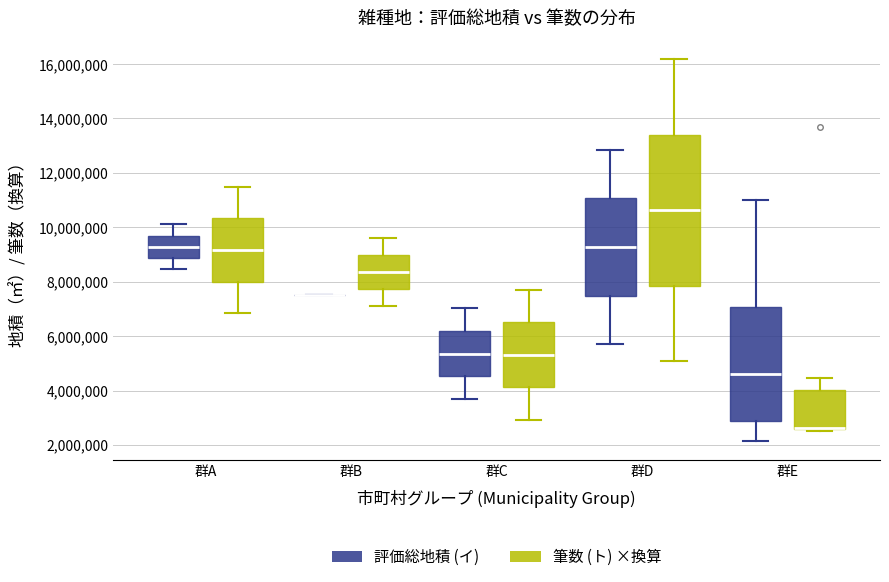

Reading left to right, read every box against the y-axis: the position of its median line, the range the box covers, and the ends of its whiskers. The values are not printed on the chart, so give them approximately, as read against the axis.

群A (評価総地積 (イ)): median 9200000, box 8800000 to 9600000, whiskers 8400000 to 10200000
群A (筆数 (ト) ×換算): median 9200000, box 8000000 to 10400000, whiskers 6800000 to 11400000
群B (評価総地積 (イ)): box collapsed to a line at 7600000, whiskers 7400000 to 7600000
群B (筆数 (ト) ×換算): median 8400000, box 7800000 to 9000000, whiskers 7000000 to 9600000
群C (評価総地積 (イ)): median 5400000, box 4600000 to 6200000, whiskers 3600000 to 7000000
群C (筆数 (ト) ×換算): median 5400000, box 4200000 to 6600000, whiskers 3000000 to 7800000
群D (評価総地積 (イ)): median 9200000, box 7400000 to 11000000, whiskers 5600000 to 12800000
群D (筆数 (ト) ×換算): median 10600000, box 7800000 to 13400000, whiskers 5000000 to 16200000
群E (評価総地積 (イ)): median 4600000, box 2800000 to 7000000, whiskers 2200000 to 11000000
群E (筆数 (ト) ×換算): median 2600000 (drawn on the box's lower edge), box 2600000 to 4000000, whiskers 2600000 (just below the box's lower edge) to 4400000